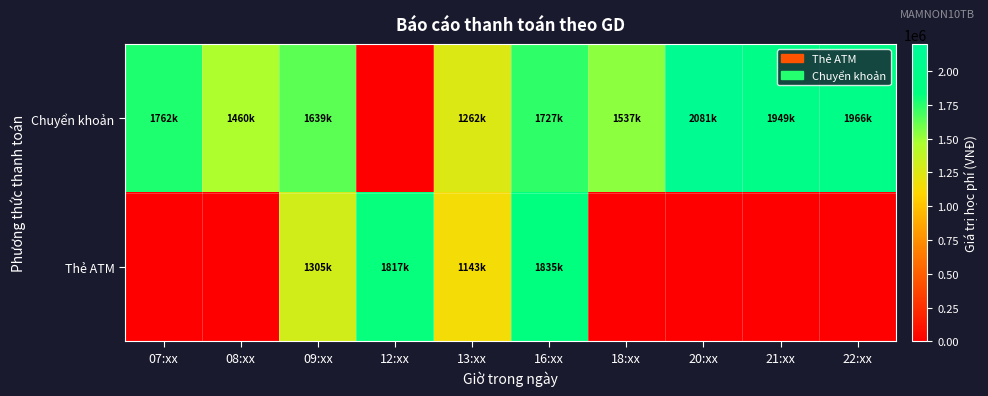

Which has a higher value, 22:xx or 16:xx?

22:xx